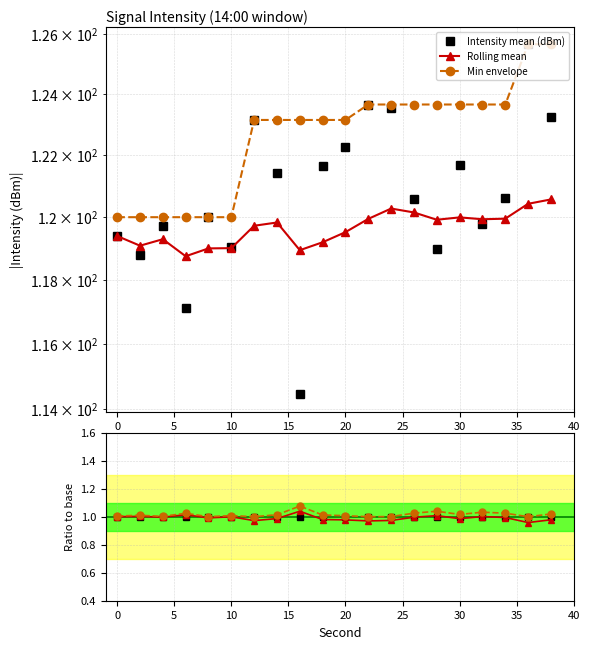

True or false: Rolling mean and Min envelope cross at least once.

False